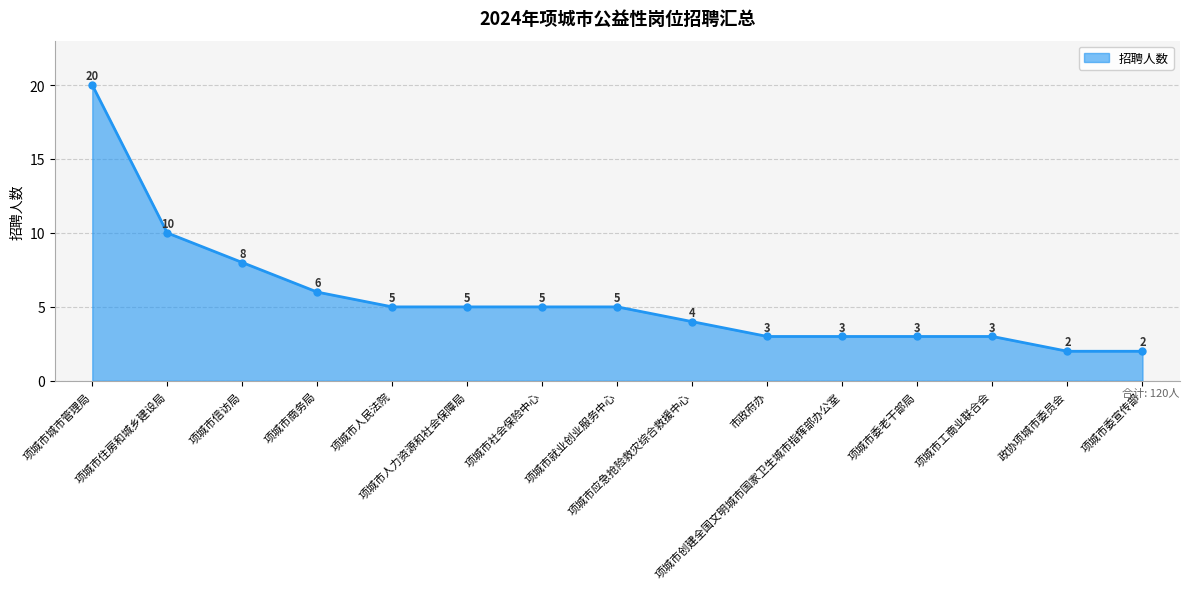

What is the value of the 11th point from the left?

3